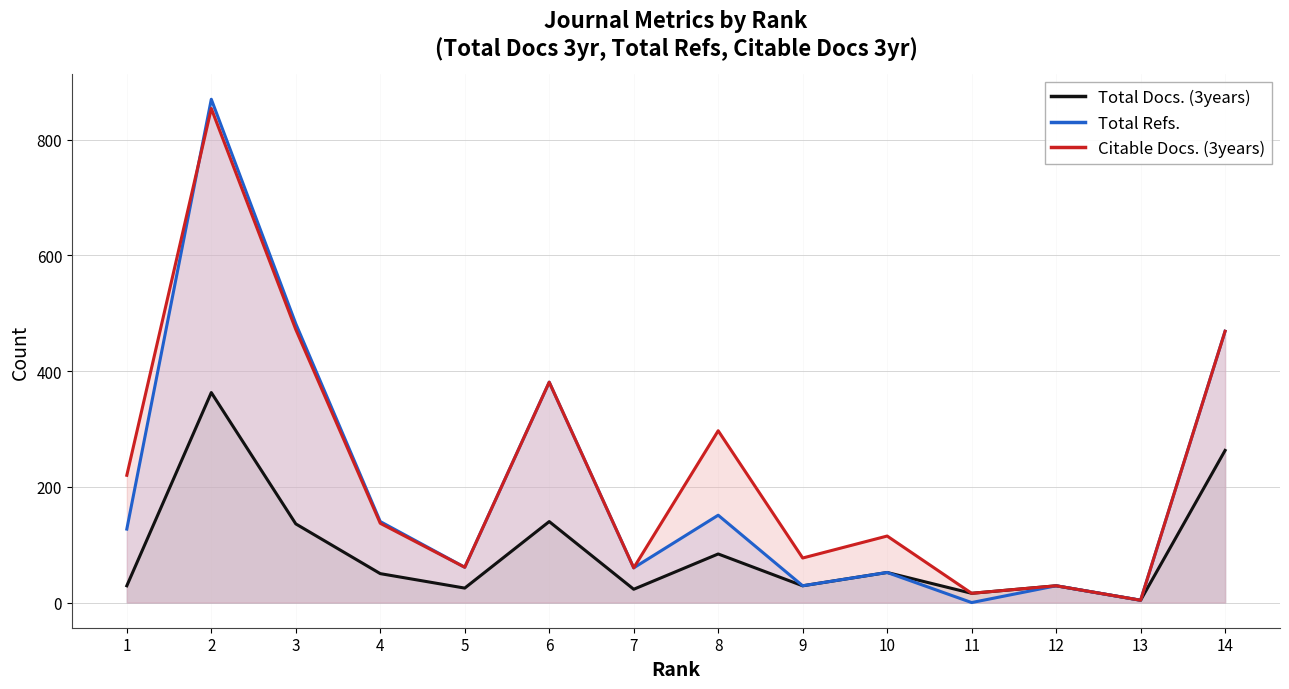

True or false: Total Docs. (3years) has a value of 84 at 8.

True